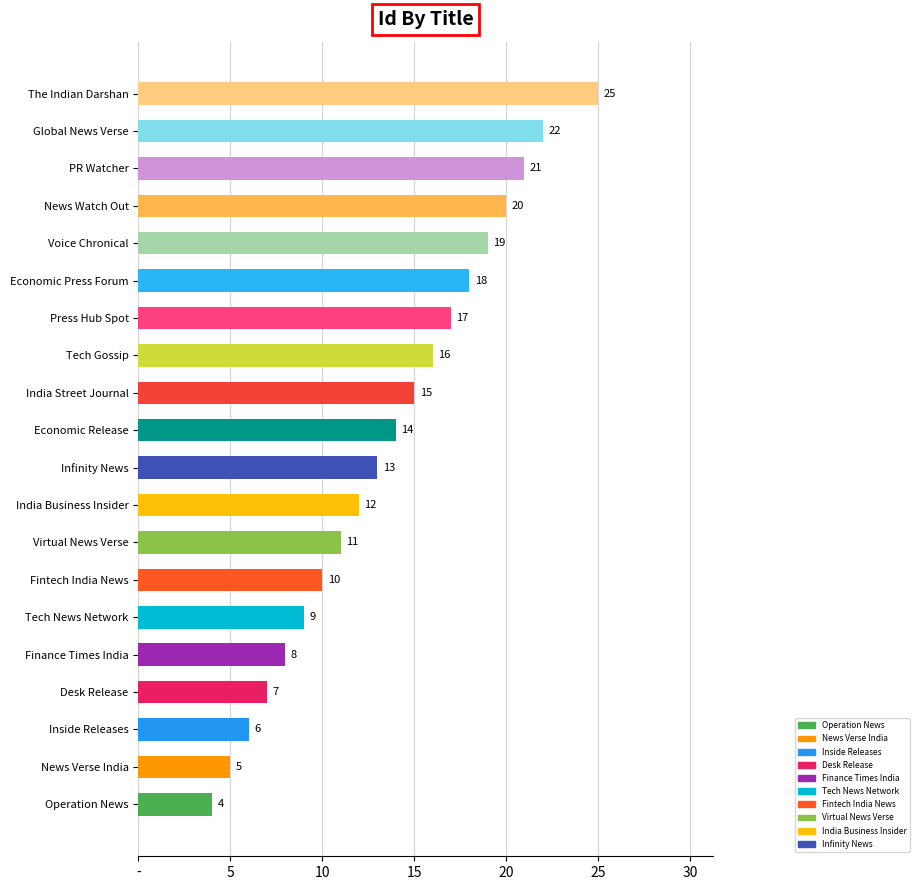

What is the change in value from Finance Times India to Tech News Network?

+1